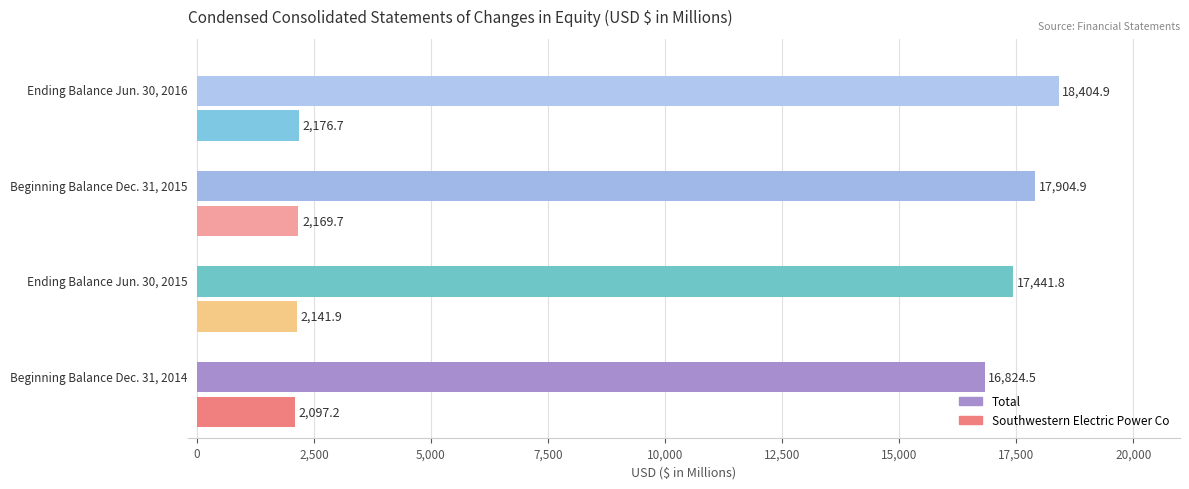

What is the maximum value for Southwestern Electric Power Co?

2176.7